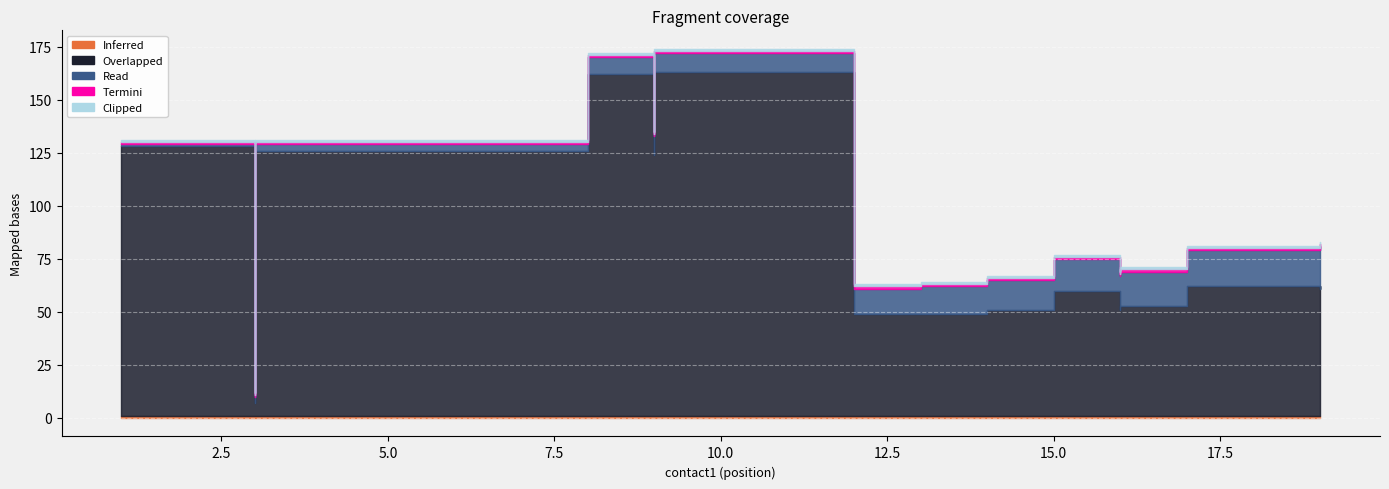

What is the difference between the maximum and minimum values in the Read series?

18